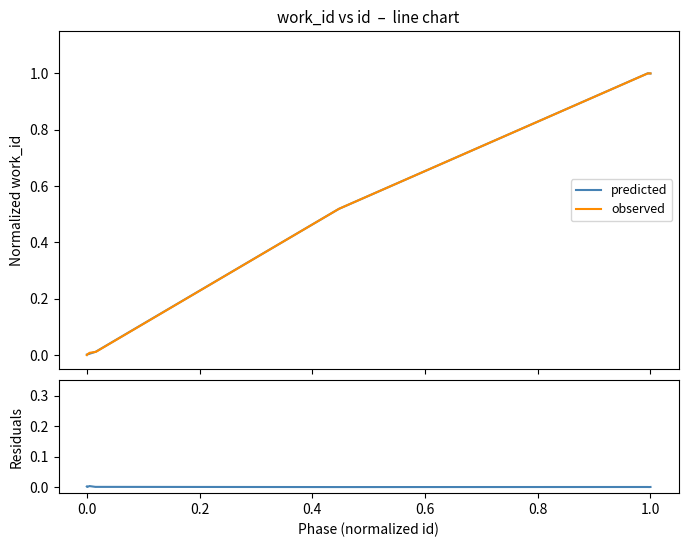

Which series has the largest total across all categories?

predicted